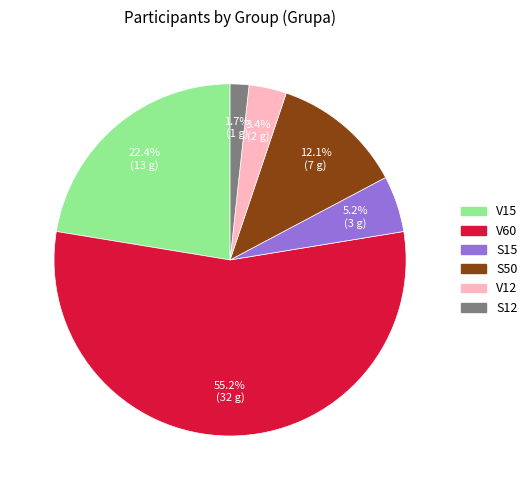

To the nearest percent, what is the difference between the V12 and S50 slice percentages?

9%